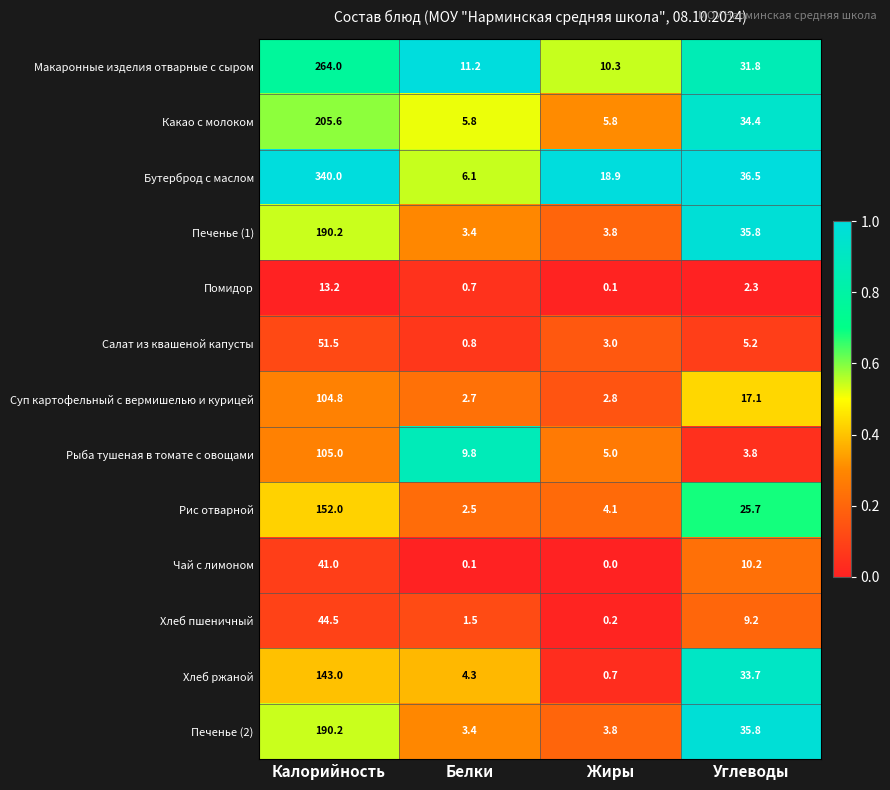

List the labels in order of Салат из квашеной капусты value, largest first.

Калорийность, Углеводы, Жиры, Белки